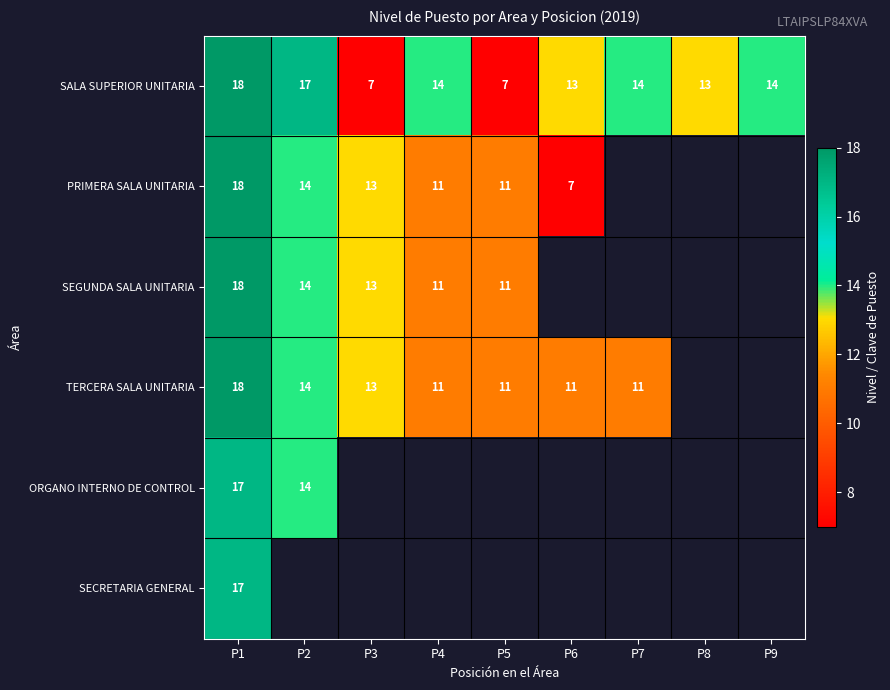

At how many categories does at least one series exceed 8?

9